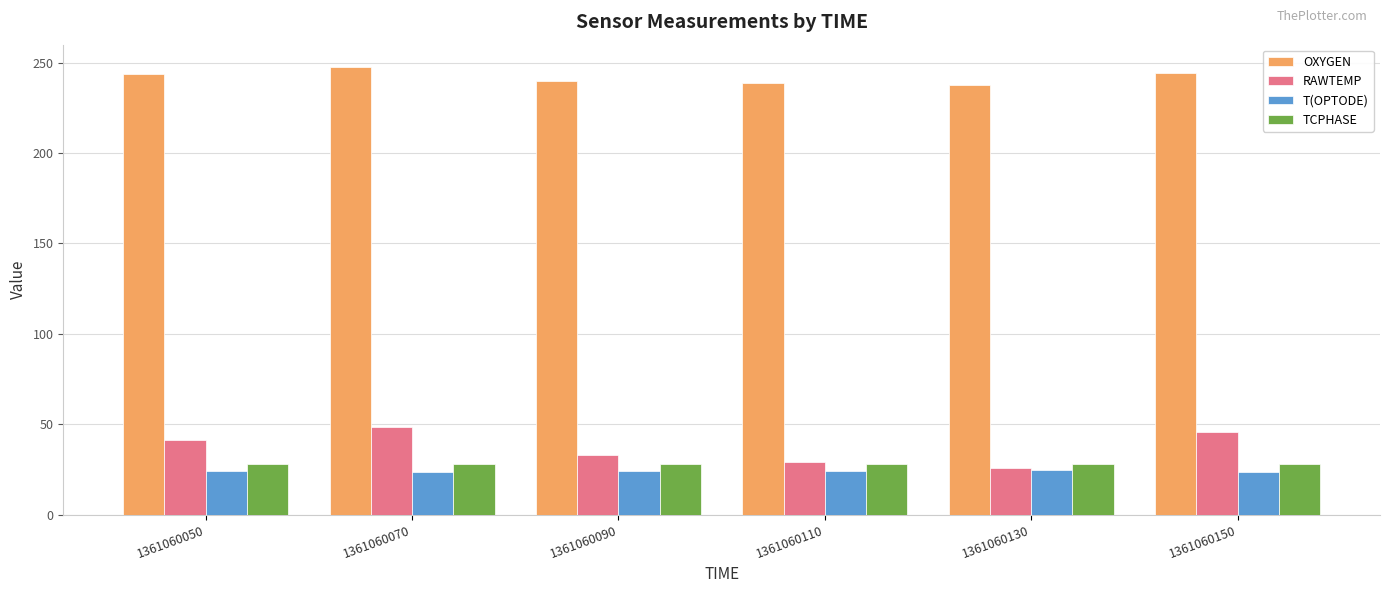

Is the value of TCPHASE at 1361060070 greater than the value of RAWTEMP at 1361060050?

No